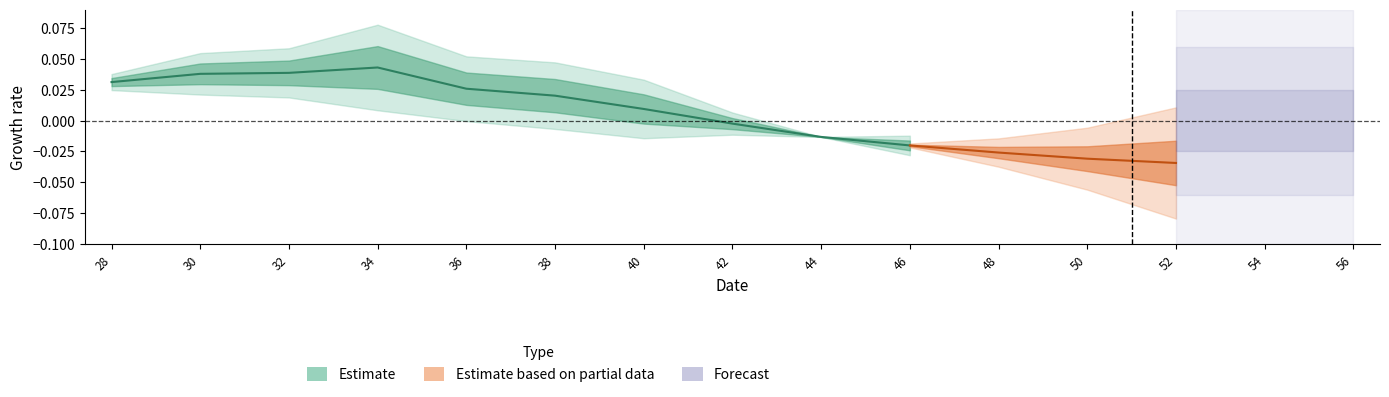

How many categories are shown in the chart?

10